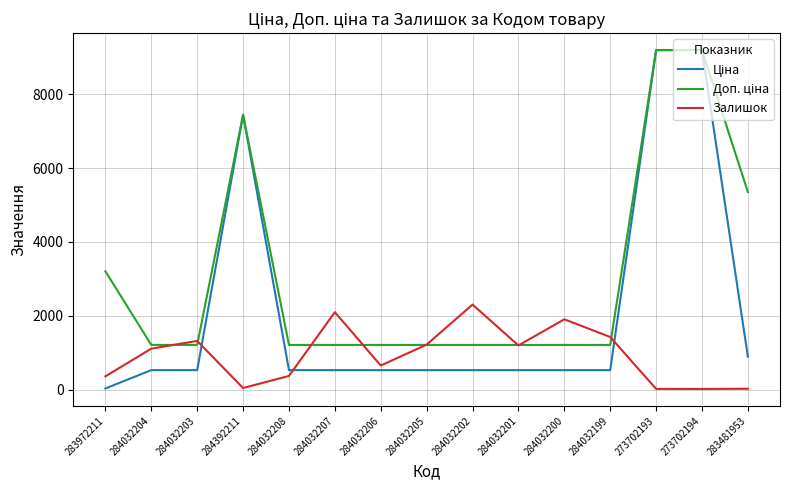

What is the difference between the highest and lowest values at 284032200?

1376.8